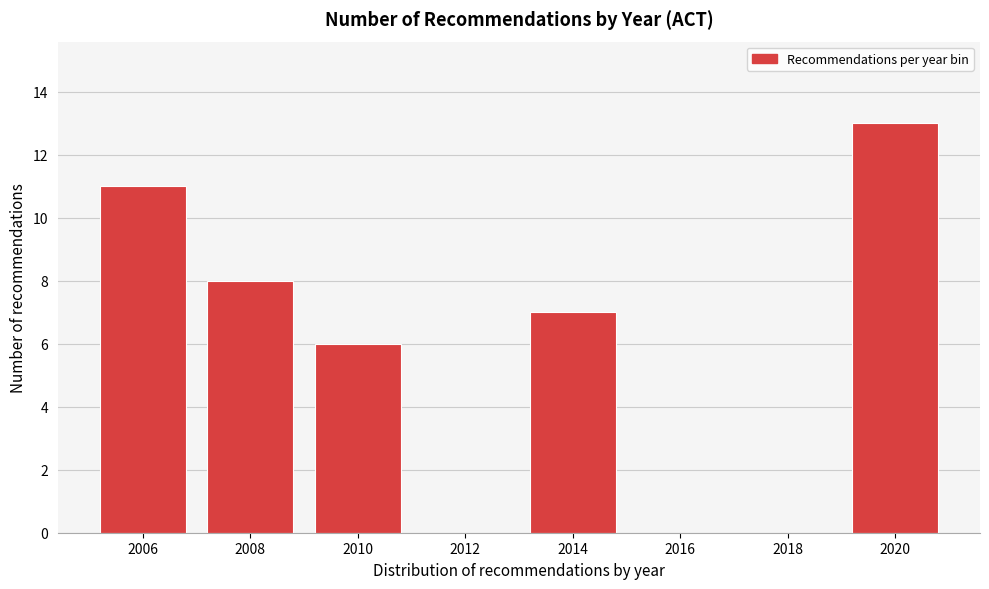

Reading right to left, what are all the values shown in this chart?

2020=13	2018=0	2016=0	2014=7	2012=0	2010=6	2008=8	2006=11